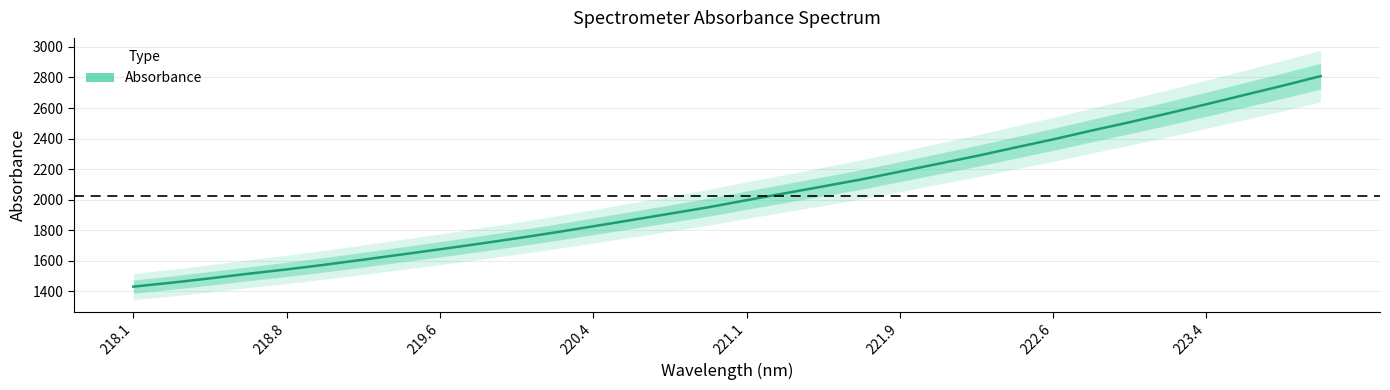

Which category has the lowest value across all series?

218.1